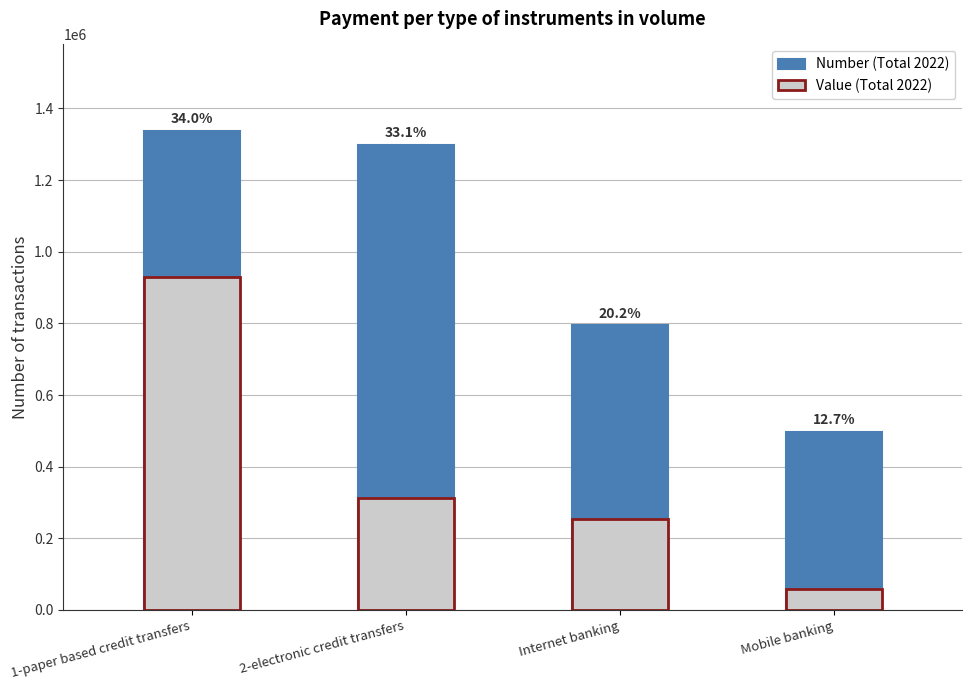

Is the value of Number (Total 2022) at Internet banking greater than the value of Value (Total 2022) at 1-paper based credit transfers?

No